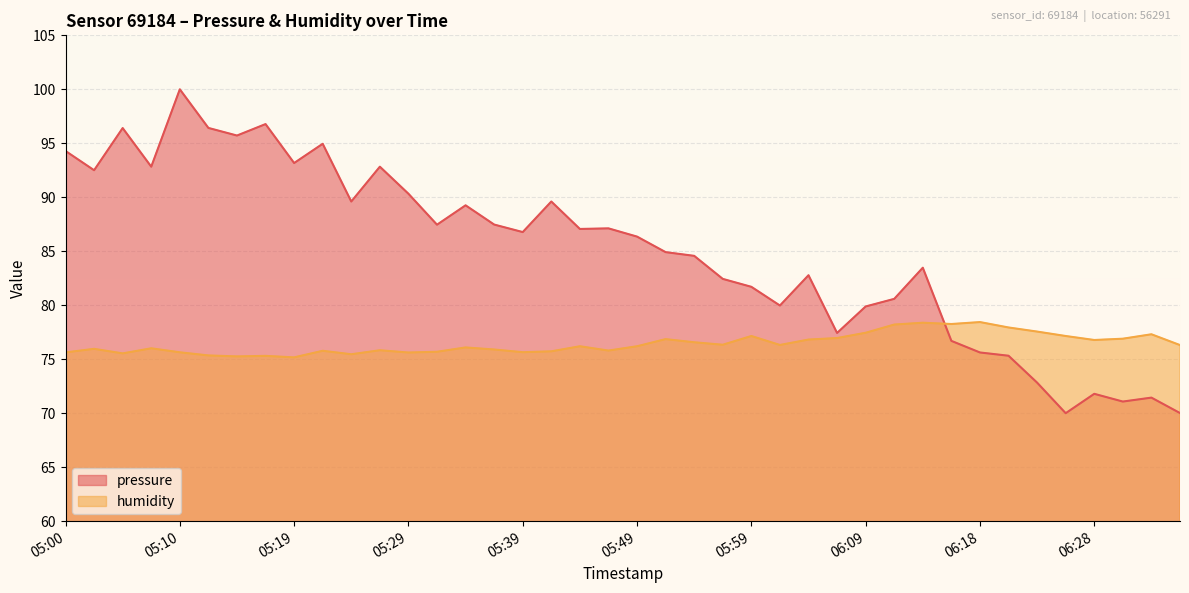

How many values in the pressure series are below 86?

19